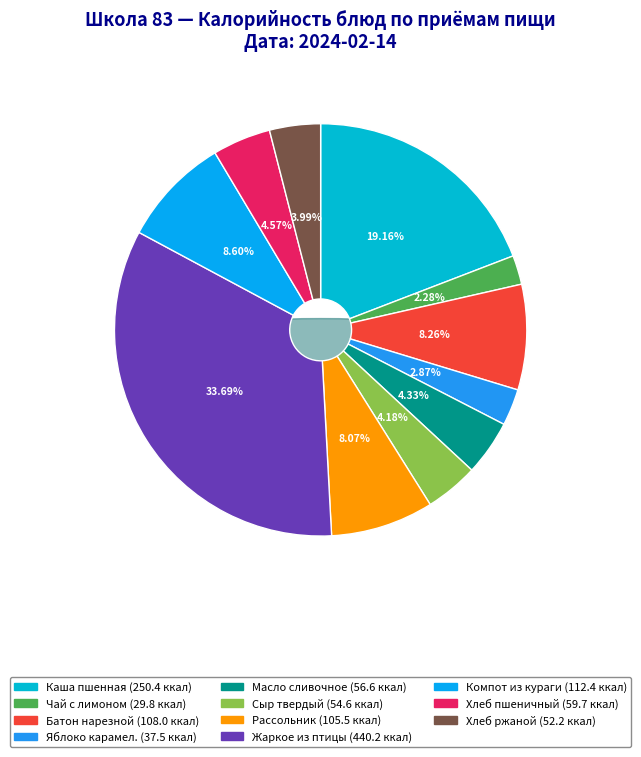

Does any single category account for the majority?

No